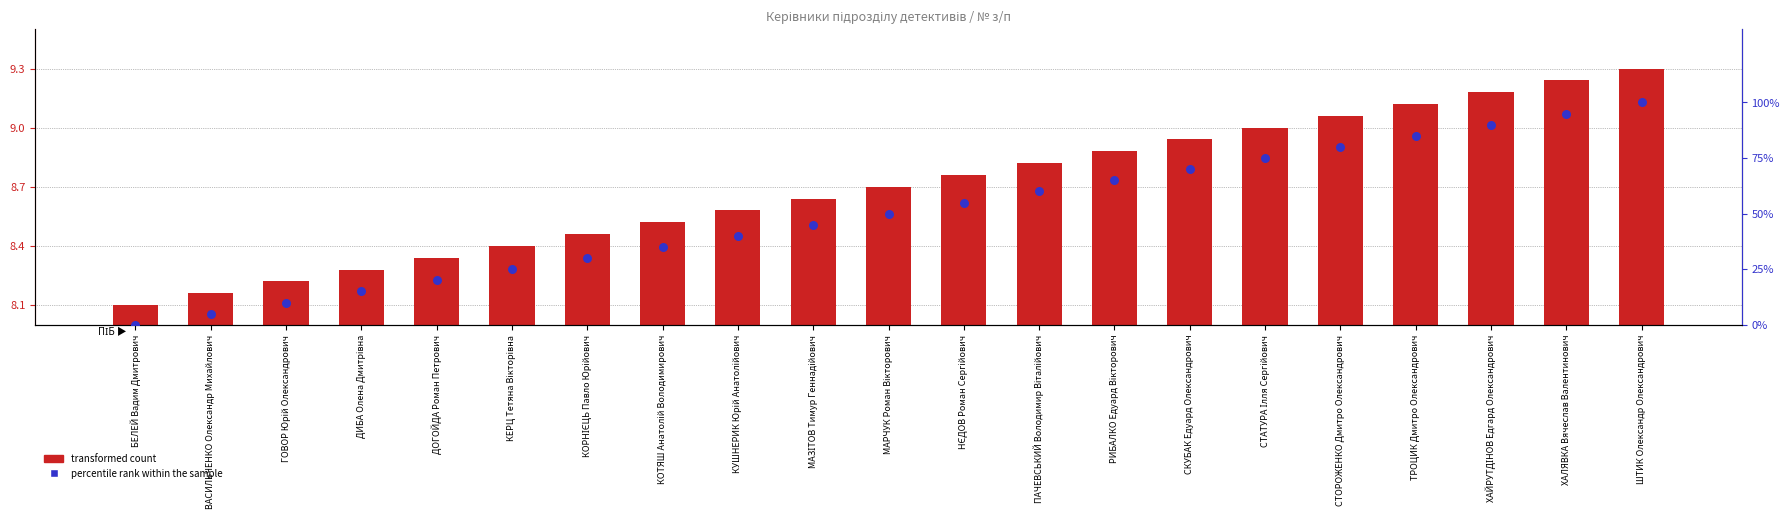

At how many categories does at least one series exceed 39?

13